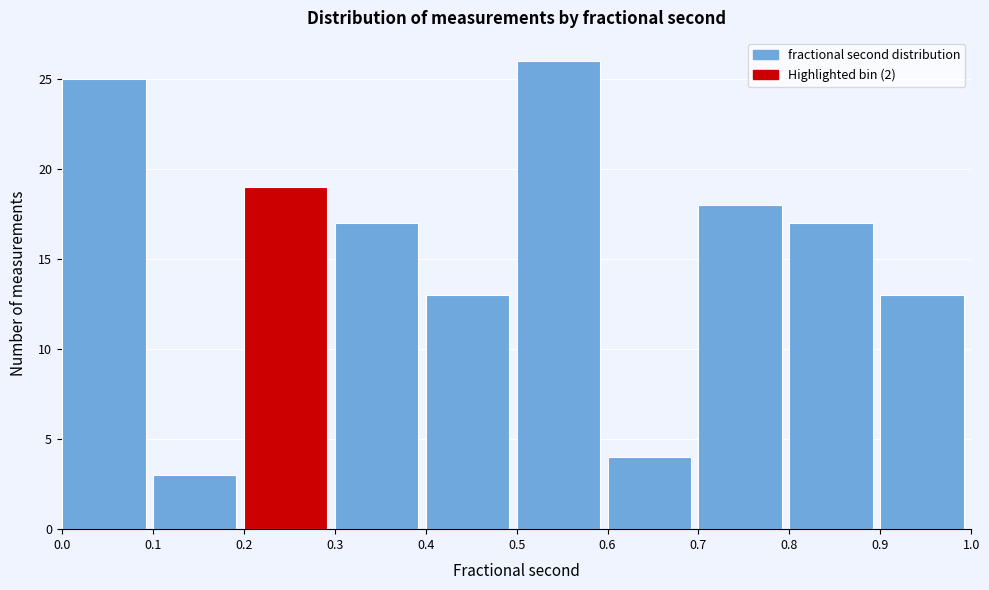

Over which range of the x-axis is the bar tallest?

0.5 to 0.6